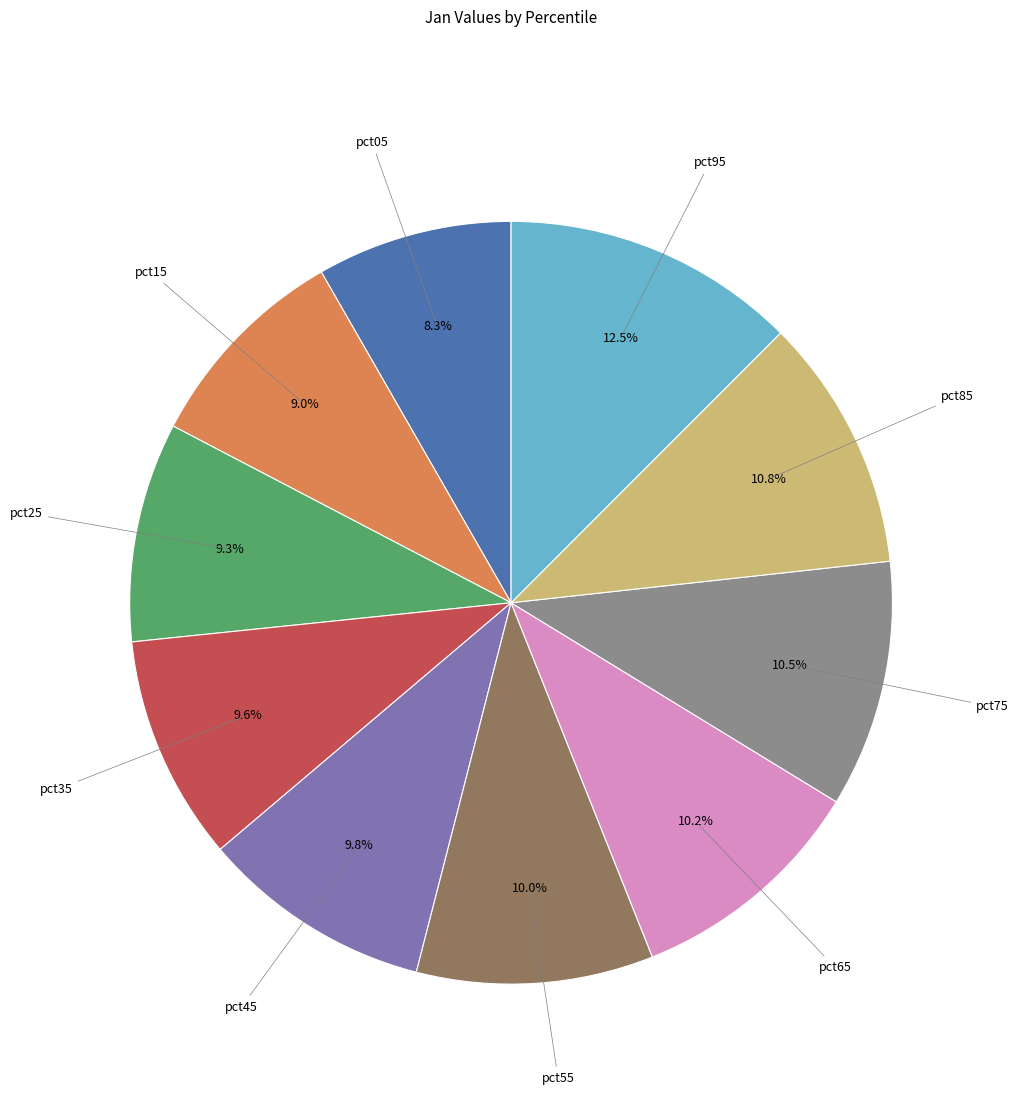

To the nearest percent, what is the difference between the largest and smallest slice percentages?

4%